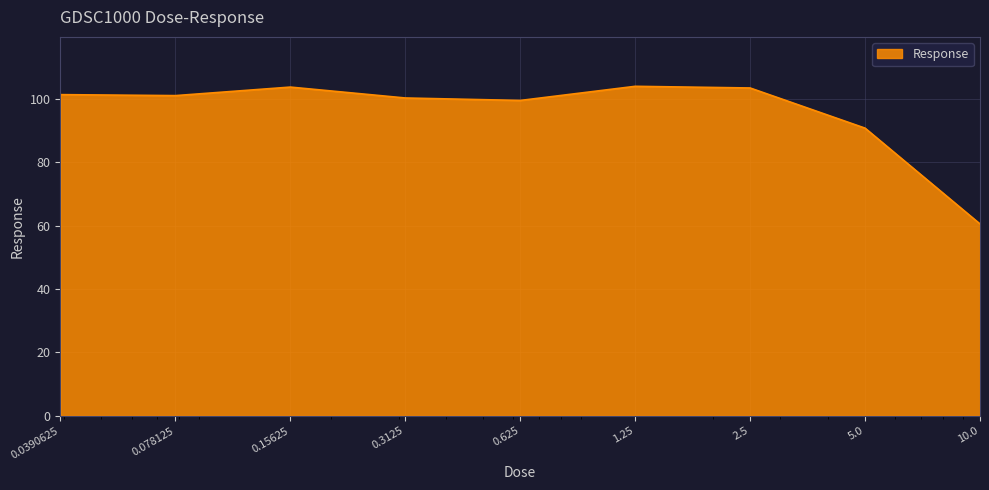

What is the difference between the maximum and minimum values?

43.4